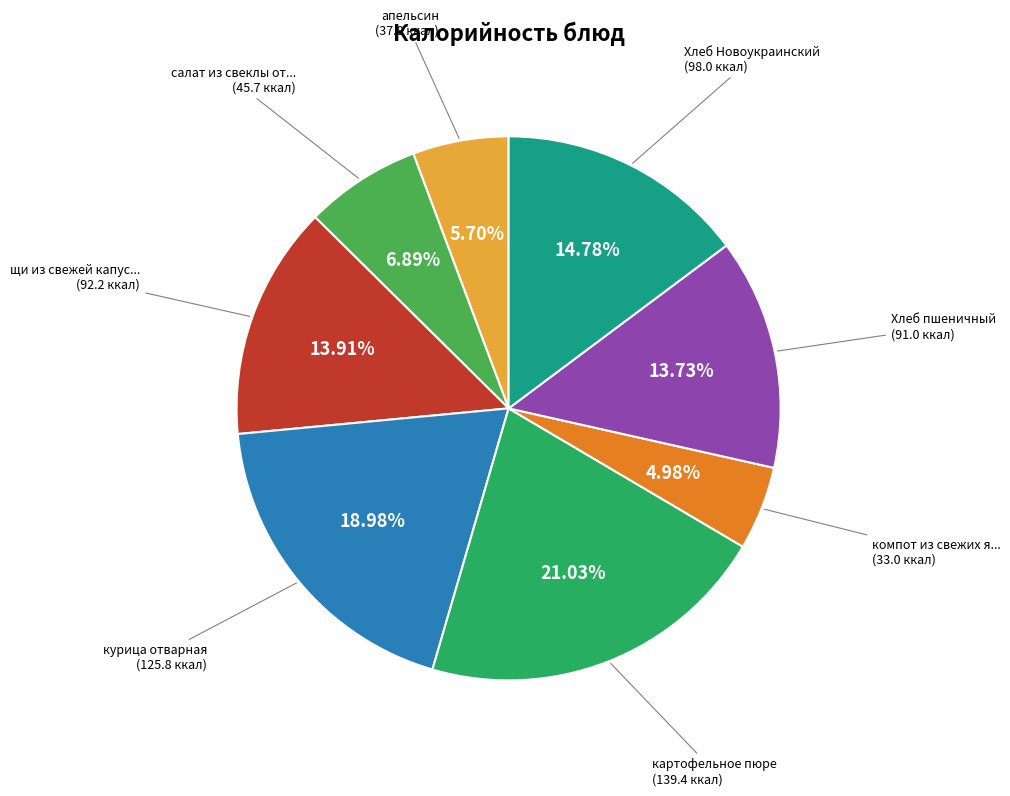

Is there a majority slice in this chart?

No